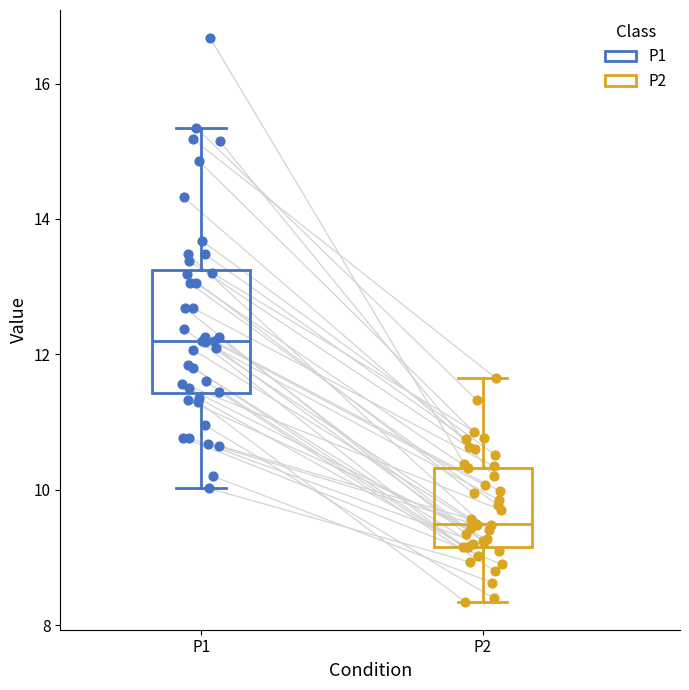

Which box has the highest median line?

P1